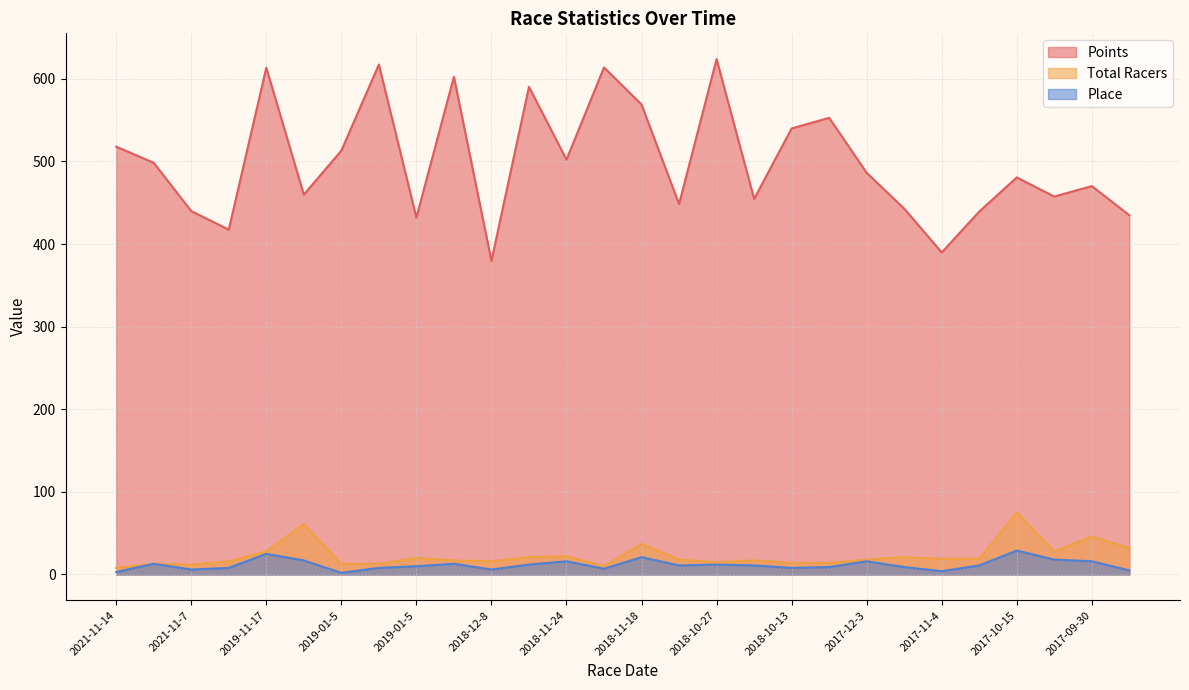

Is it true that Points equals 480.7 at 2017-10-15?

True